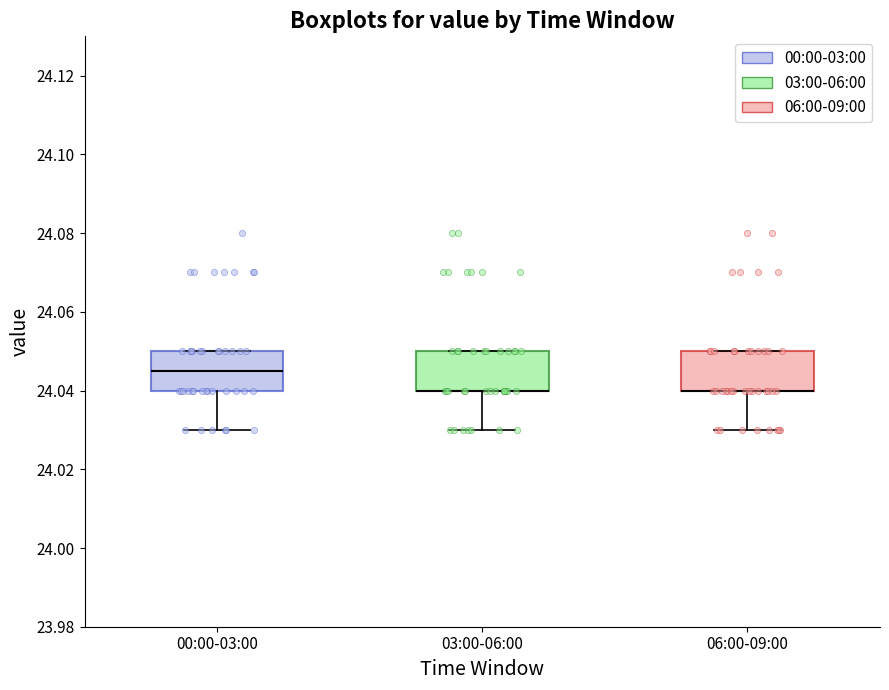

Reading left to right, transcribe this box plot: for each box, give where its median line is, the range the box spans, and where its two whiskers end, as read against the y-axis. The values are not printed on the chart, so give them approximately, as read against the axis.

00:00-03:00: median 24.046, box 24.040 to 24.050, whiskers 24.030 to 24.050
03:00-06:00: median 24.040 (drawn on the box's lower edge), box 24.040 to 24.050, whiskers 24.030 to 24.050
06:00-09:00: median 24.040 (drawn on the box's lower edge), box 24.040 to 24.050, whiskers 24.030 to 24.050